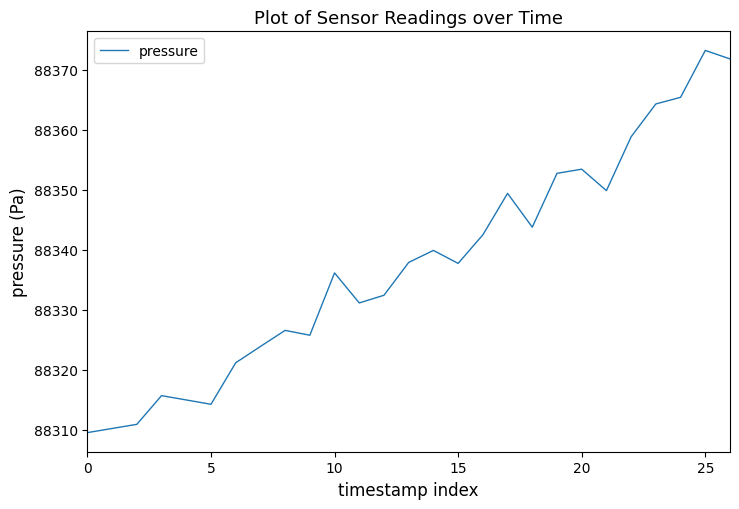

True or false: the data has more than 1 interior local peaks.

True